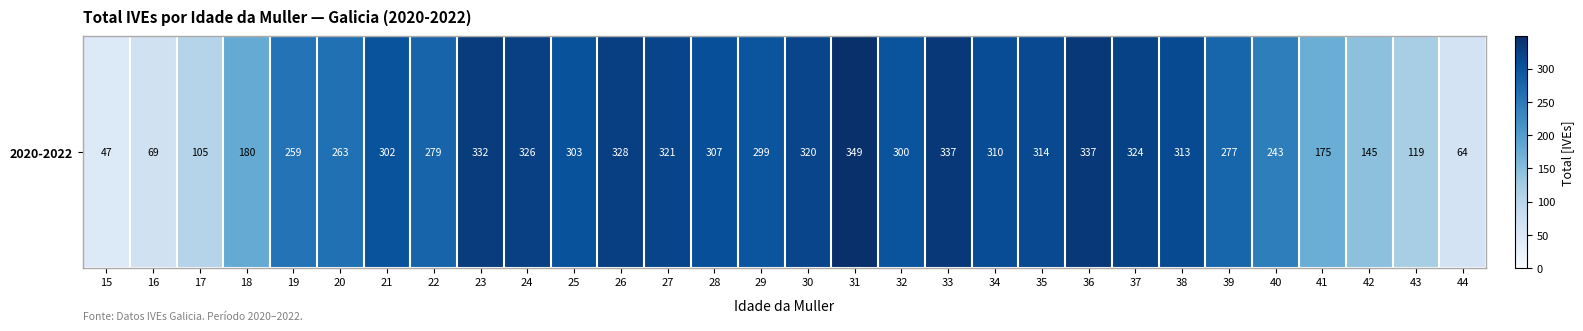

What is the sum of all values?

7647